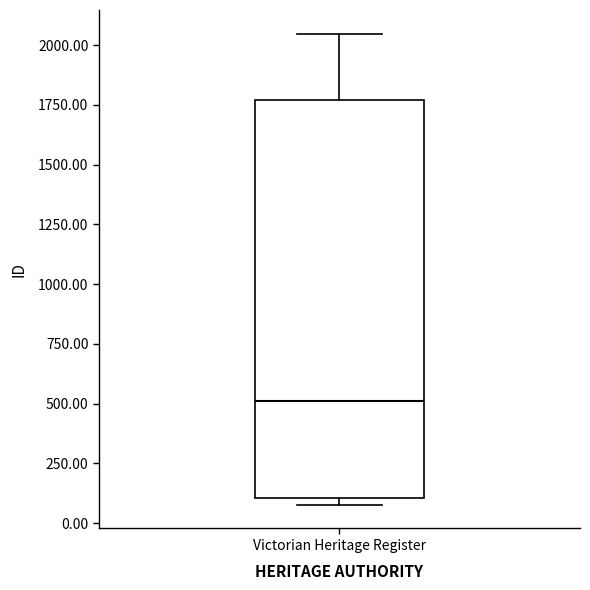

Read this box plot against the y-axis: the position of the median line, the range covered by the box, and the ends of both whiskers. The values are not printed on the chart, so give them approximately, as read against the axis.

median 500, box 100 to 1750, whiskers 100 (just below the box's lower edge) to 2050